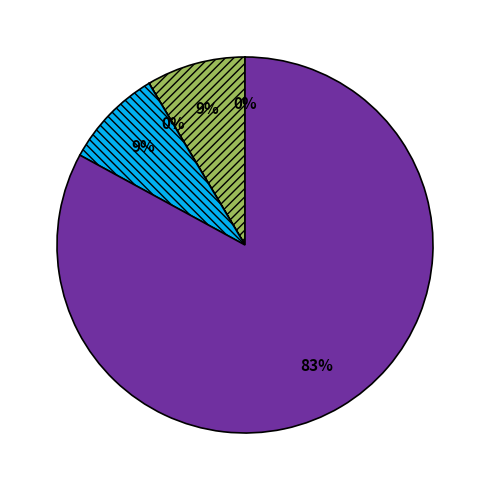

Does any single category account for the majority?

Yes